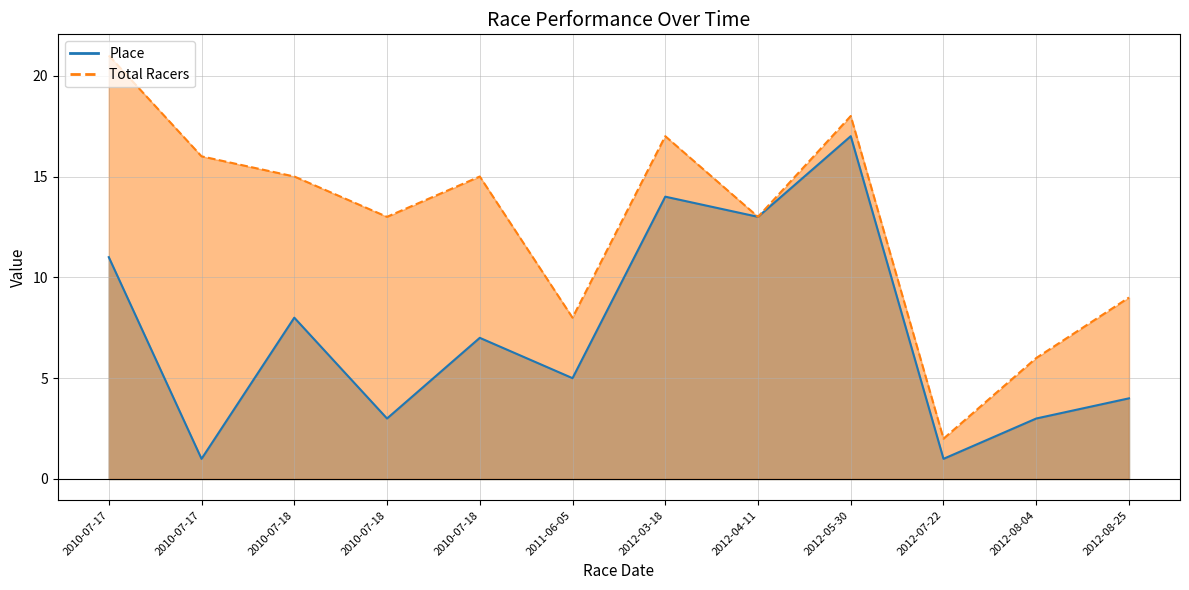

True or false: Total Racers and Place cross at least once.

False